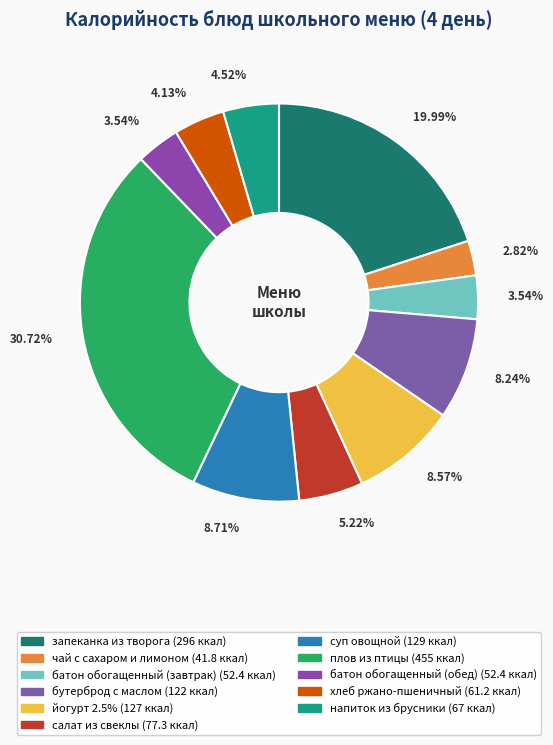

How many slices are in this pie chart?

11